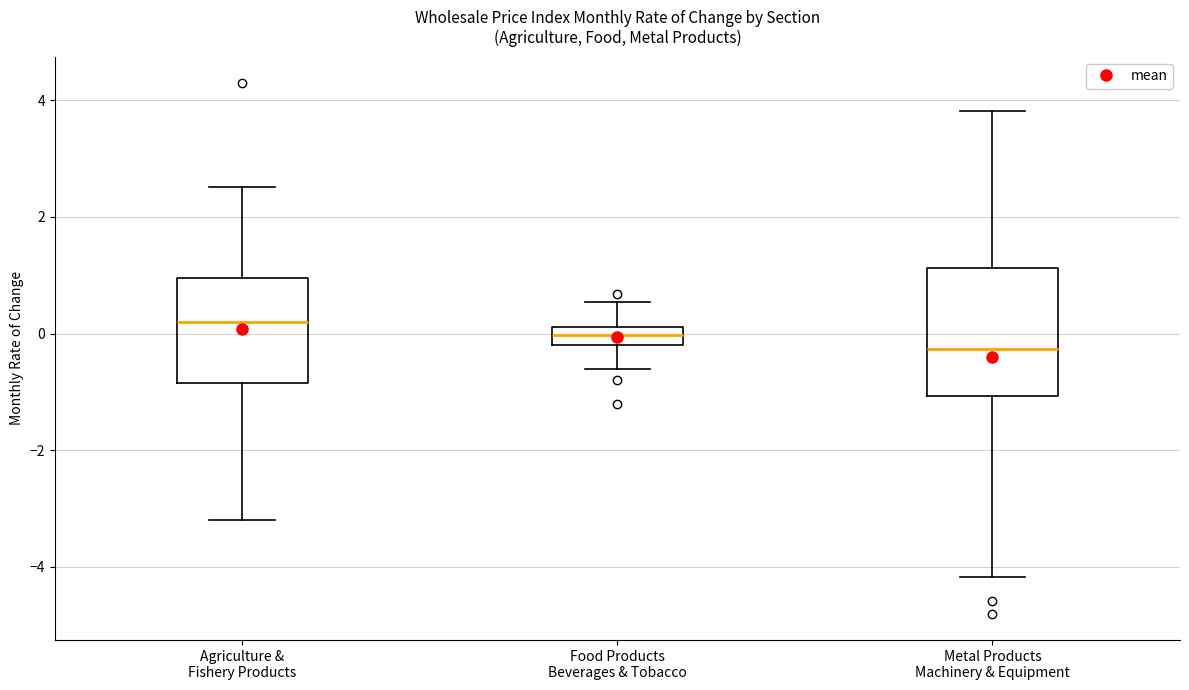

Reading left to right, read every box against the y-axis: the position of its median line, the range the box covers, and the ends of its whiskers. The values are not printed on the chart, so give them approximately, as read against the axis.

Agriculture & Fishery Products: median 0.2, box -0.8 to 1.0, whiskers -3.2 to 2.6
Food Products Beverages & Tobacco: median 0.0, box -0.2 to 0.2, whiskers -0.6 to 0.6
Metal Products Machinery & Equipment: median -0.2, box -1.0 to 1.2, whiskers -4.2 to 3.8